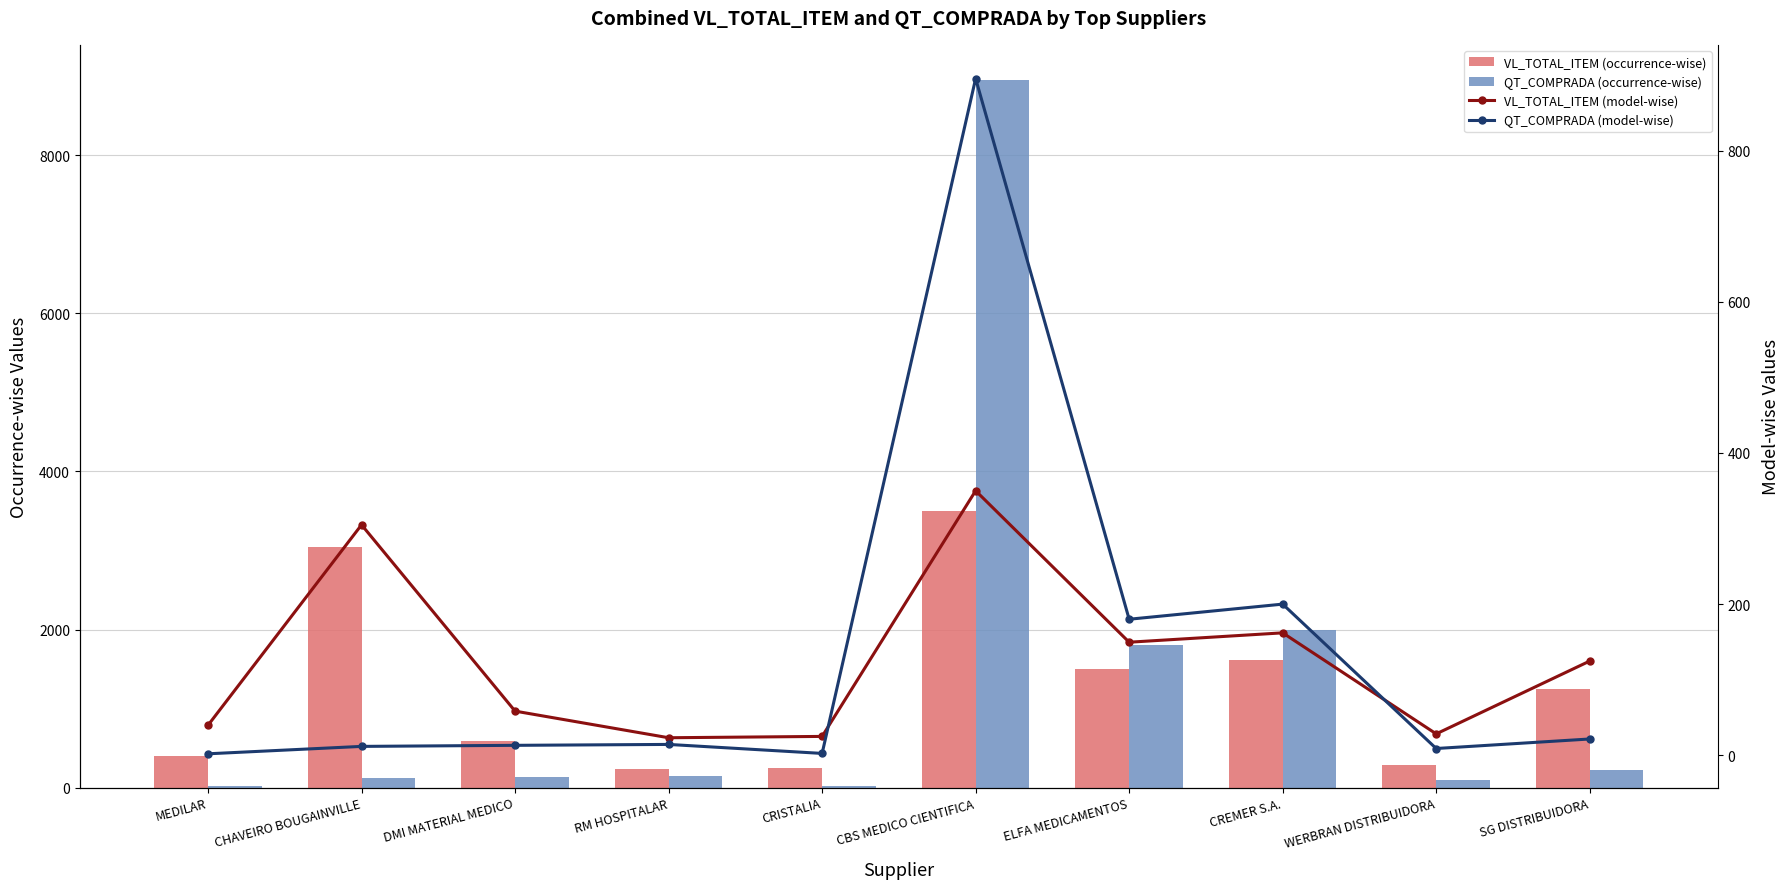

At ELFA MEDICAMENTOS, list the series in order from largest to smallest.

QT_COMPRADA (occurrence-wise), VL_TOTAL_ITEM (occurrence-wise), QT_COMPRADA (model-wise), VL_TOTAL_ITEM (model-wise)